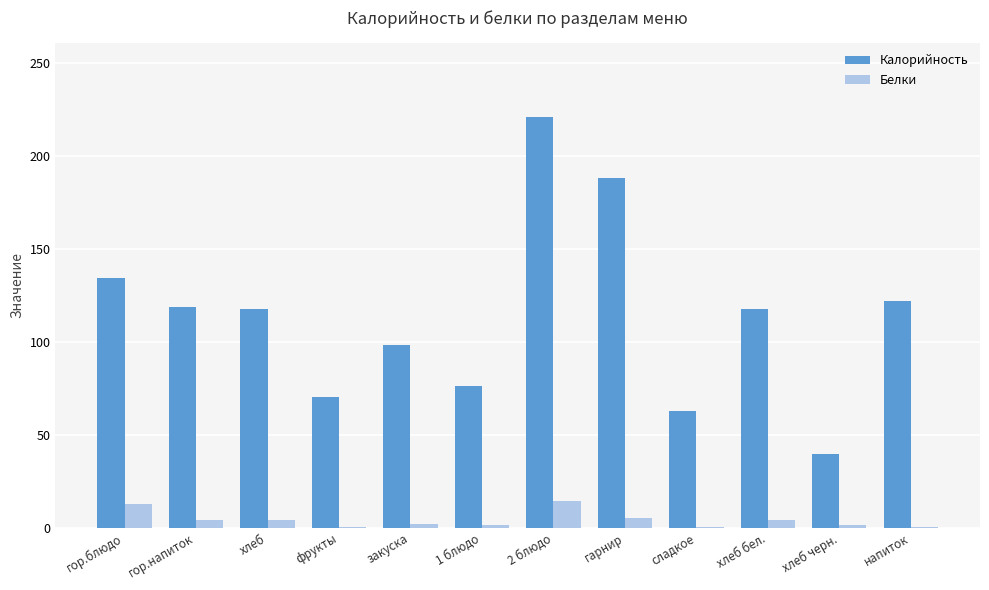

True or false: Белки has a value of 1.5 at 1 блюдо.

True